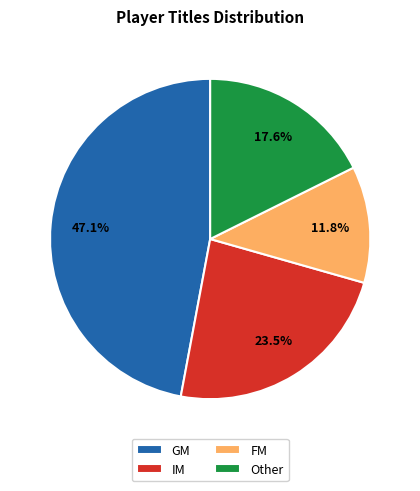

Which slice is the largest?

GM